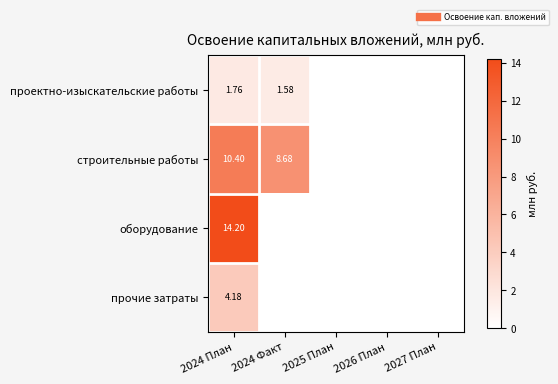

At which category is the sum across all series the highest?

2024 План